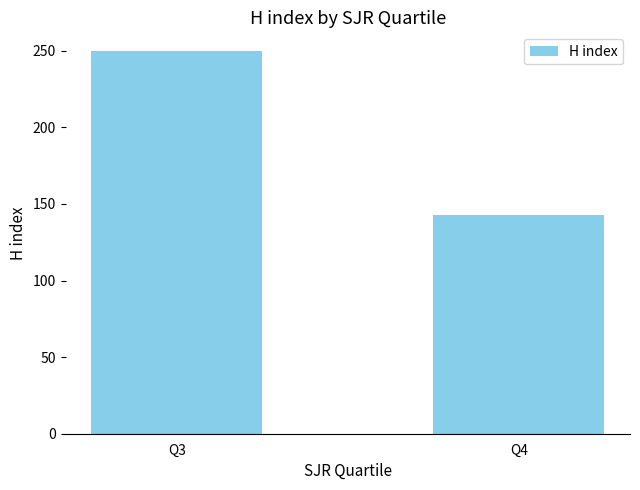

Does the chart contain stacked bars?

No